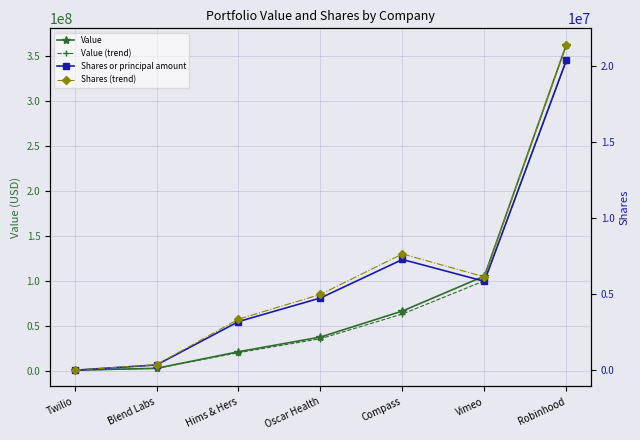

What is the average value of the Shares or principal amount series?

5979970.4